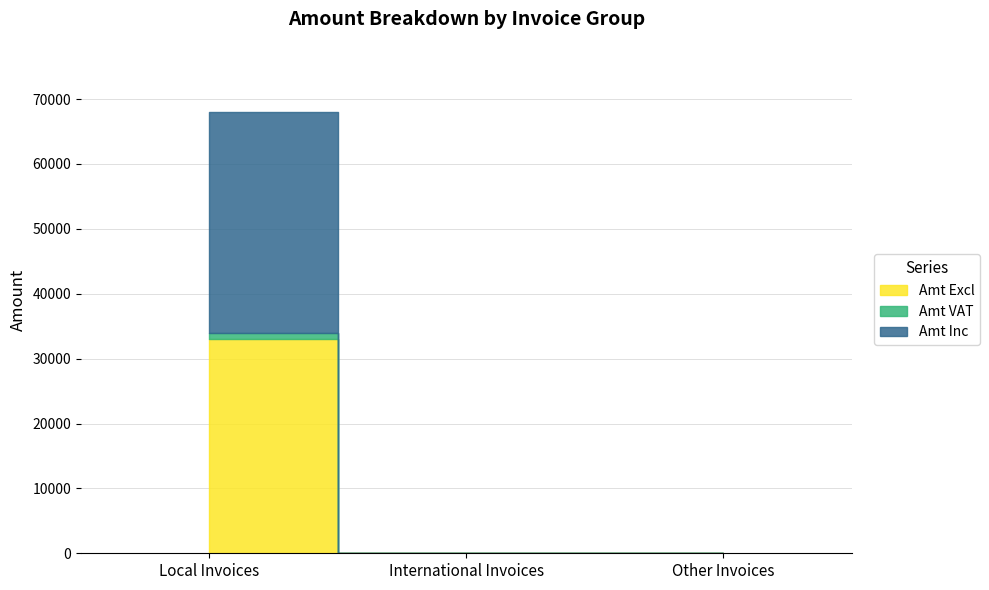

What is the highest value of the Amt Inc series?

34001.6